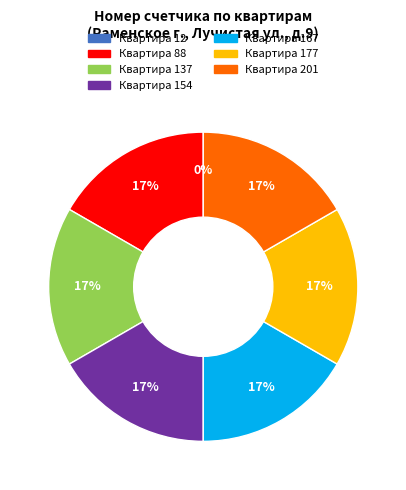

Combined, what portion of the pie is 167 and 201?

33.3%